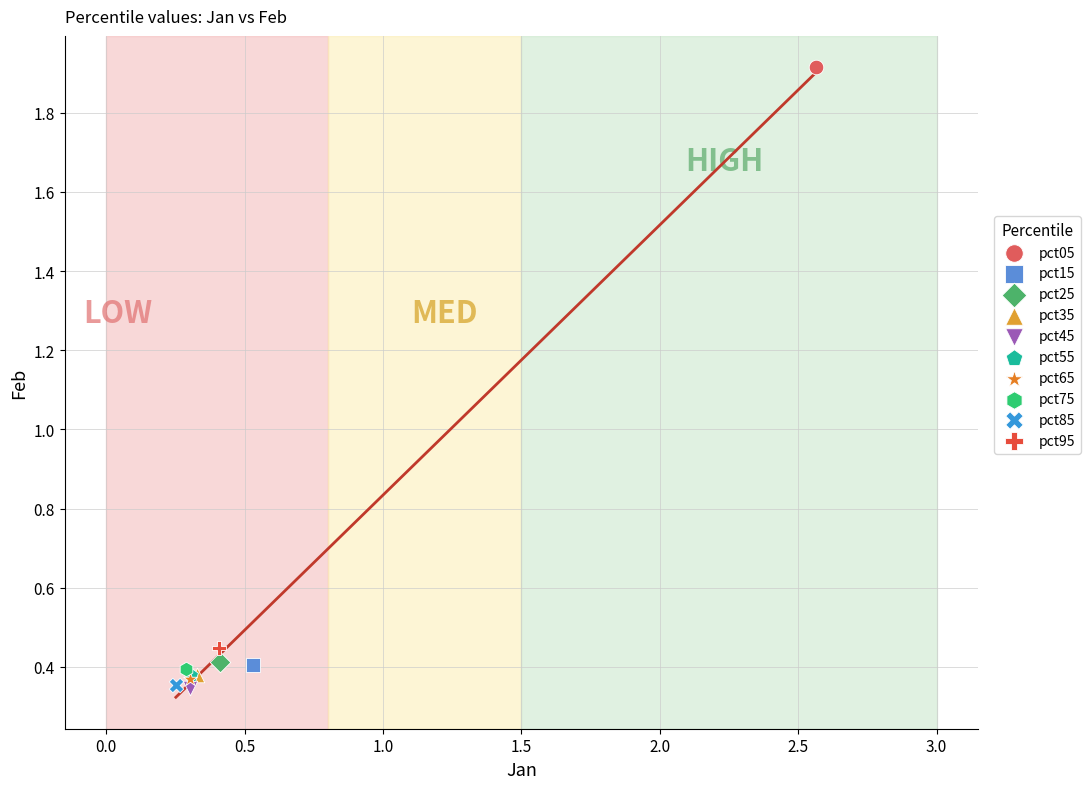

What are all the series names shown in the legend?

pct05, pct15, pct25, pct35, pct45, pct55, pct65, pct75, pct85, pct95